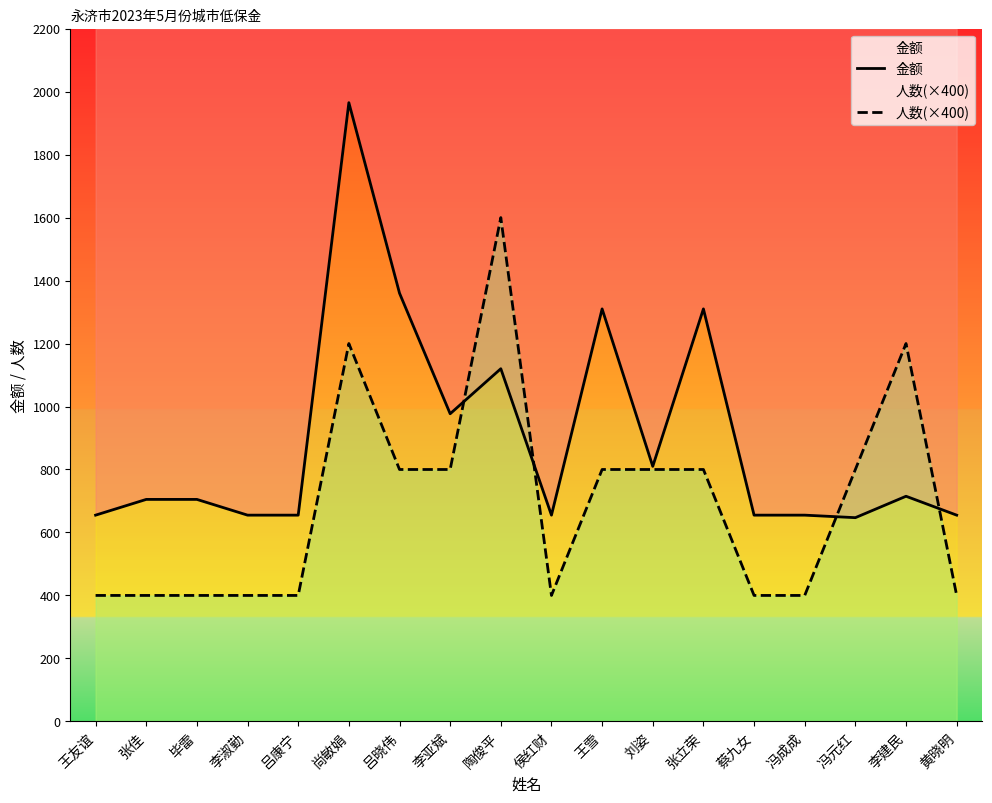

How many 人数(×400) values are between 400 and 800?

15